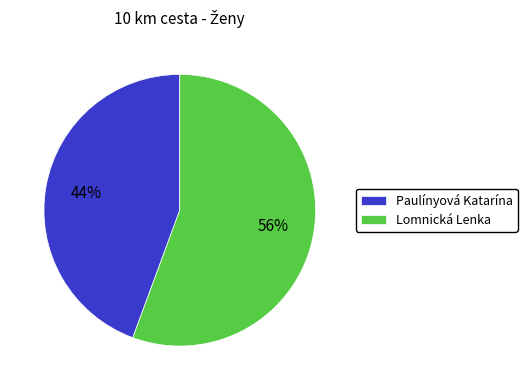

To the nearest percent, what is the combined percentage of Lomnická Lenka and Paulínyová Katarína?

100%